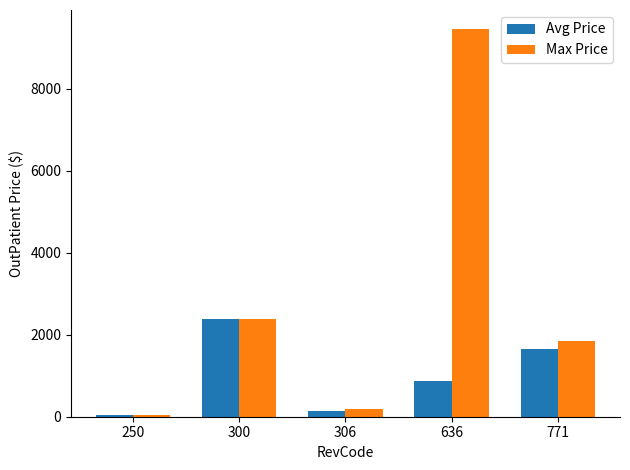

Reading right to left, what are all the values shown in this chart?

Avg Price: 771=1648.7	636=881.3	306=145.6	300=2375.5	250=45.8
Max Price: 771=1852.2	636=9450.0	306=190.1	300=2375.5	250=45.8